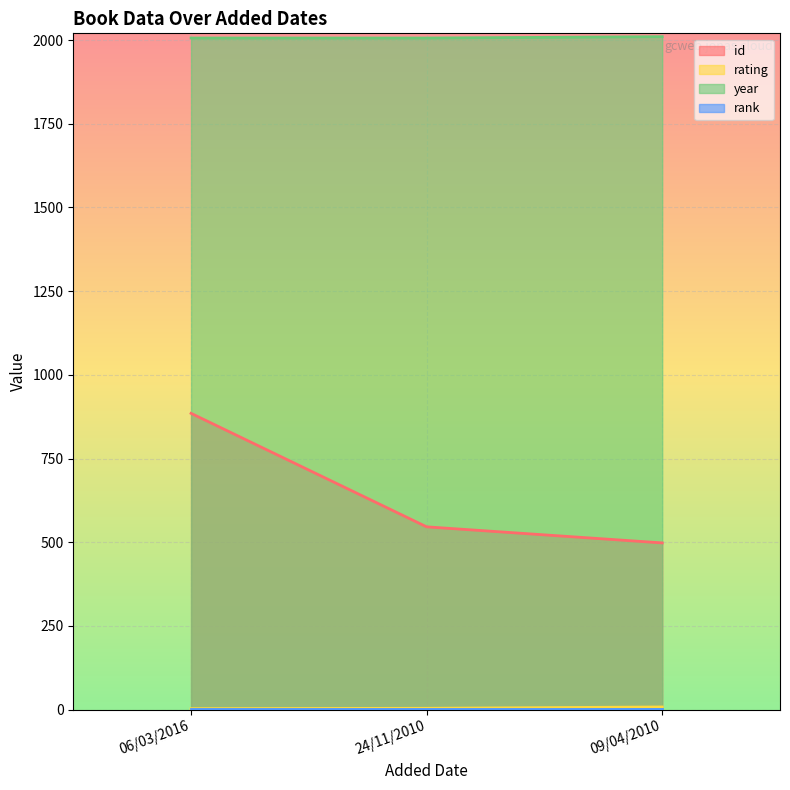

Which series has the widest spread of values?

id